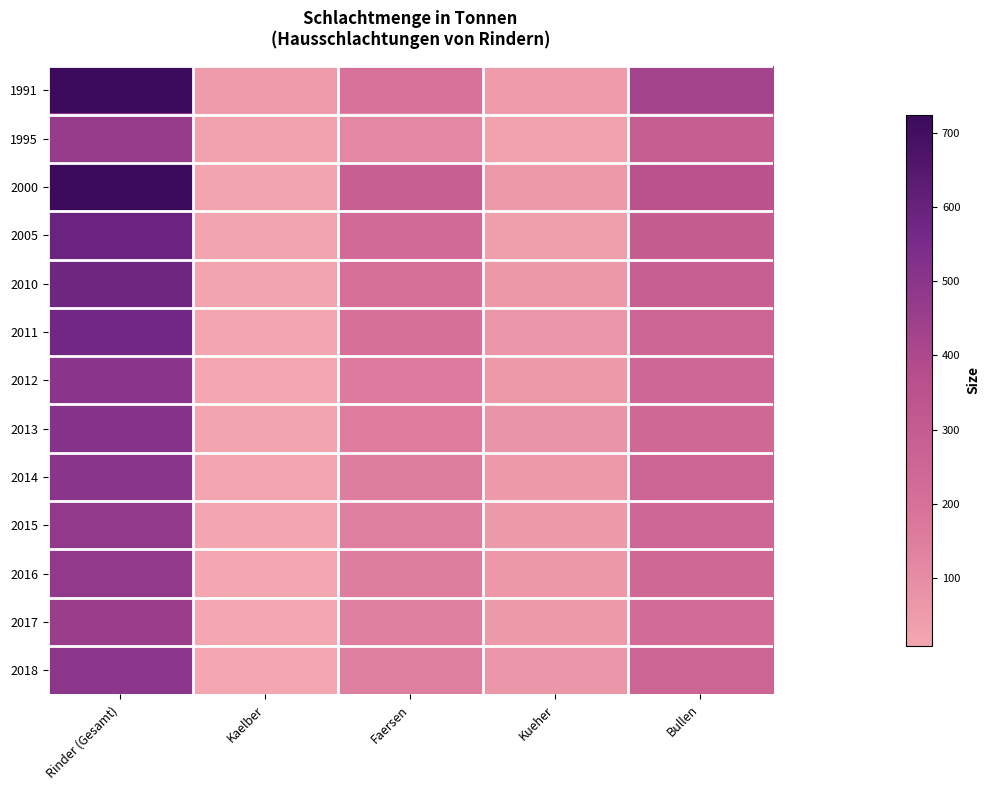

Reading right to left, transcribe all the data shown in this chart.

1991: Bullen=430	Kueher=47	Faersen=194	Kaelber=47	Rinder (Gesamt)=724
1995: Bullen=291	Kueher=27	Faersen=120	Kaelber=26	Rinder (Gesamt)=467
2000: Bullen=352	Kueher=59	Faersen=286	Kaelber=15	Rinder (Gesamt)=724
2005: Bullen=293	Kueher=42	Faersen=229	Kaelber=16	Rinder (Gesamt)=591
2010: Bullen=284	Kueher=60	Faersen=199	Kaelber=16	Rinder (Gesamt)=580
2011: Bullen=257	Kueher=70	Faersen=201	Kaelber=12	Rinder (Gesamt)=573
2012: Bullen=246	Kueher=59	Faersen=162	Kaelber=9	Rinder (Gesamt)=500
2013: Bullen=233	Kueher=75	Faersen=153	Kaelber=15	Rinder (Gesamt)=509
2014: Bullen=259	Kueher=56	Faersen=150	Kaelber=13	Rinder (Gesamt)=501
2015: Bullen=247	Kueher=58	Faersen=148	Kaelber=12	Rinder (Gesamt)=481
2016: Bullen=241	Kueher=61	Faersen=151	Kaelber=11	Rinder (Gesamt)=479
2017: Bullen=224	Kueher=59	Faersen=146	Kaelber=9	Rinder (Gesamt)=454
2018: Bullen=252	Kueher=67	Faersen=147	Kaelber=9	Rinder (Gesamt)=493